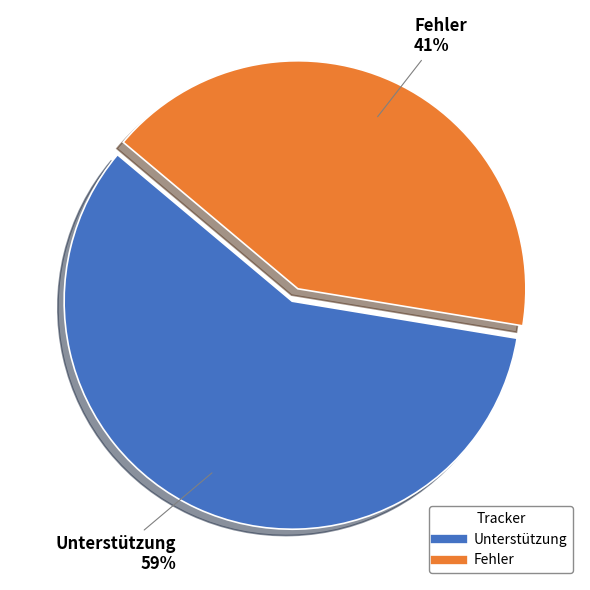

How many slices are in this pie chart?

2